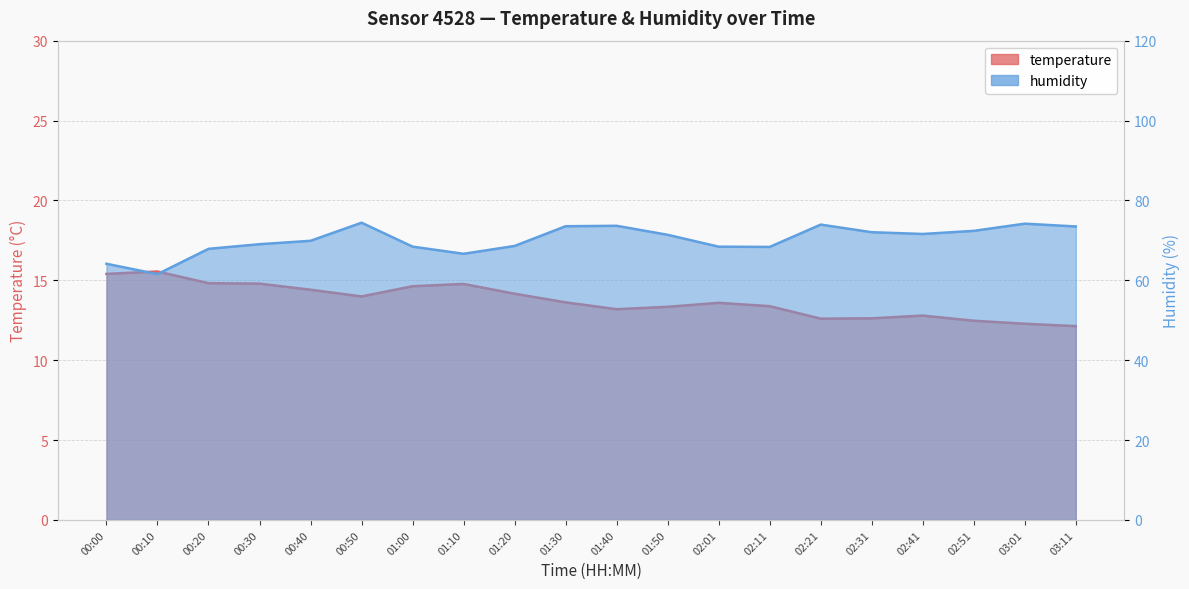

Which series has the largest range (max minus min)?

humidity